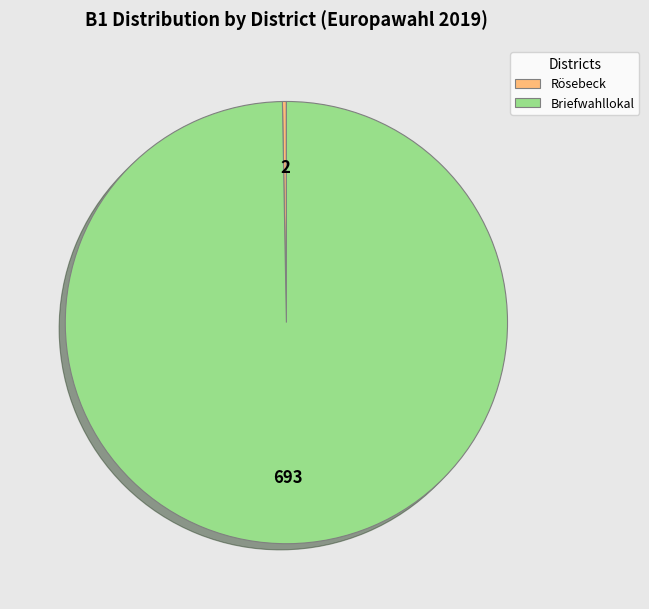

Does any single category account for the majority?

Yes